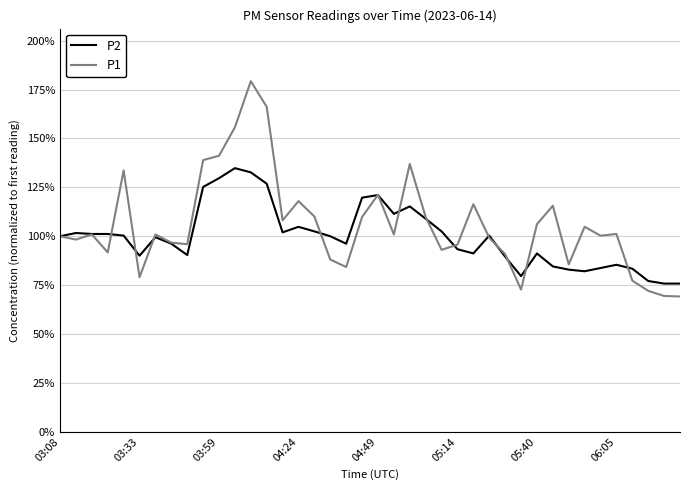

Reading right to left, transcribe all the data shown in this chart.

P2: 0.8	0.8	0.8	0.8	0.9	0.8	0.8	0.8	0.8	0.9	0.8	0.9	1.0	0.9	0.9	1.0	1.1	1.2	1.1	1.2	1.2	1.0	1.0	1.0	1.0	1.0	1.3	1.3	1.3	1.3	1.3	0.9	1.0	1.0	0.9	1.0	1.0	1.0	1.0	1.0
P1: 0.7	0.7	0.7	0.8	1.0	1.0	1.0	0.9	1.2	1.1	0.7	0.9	1.0	1.2	1.0	0.9	1.1	1.4	1.0	1.2	1.1	0.8	0.9	1.1	1.2	1.1	1.7	1.8	1.6	1.4	1.4	1.0	1.0	1.0	0.8	1.3	0.9	1.0	1.0	1.0